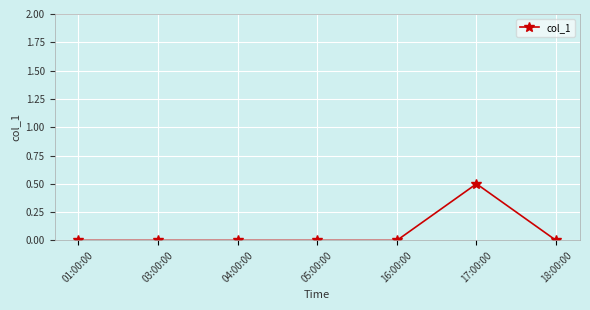

What position from the left is 05:00:00?

4